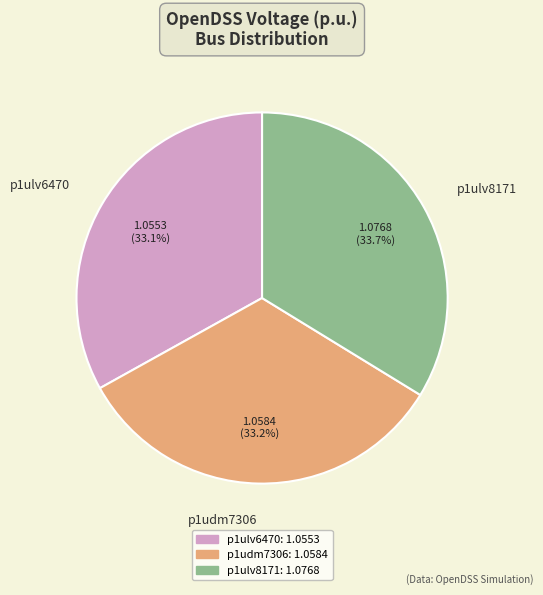

Approximately how many times larger is the value at p1ulv8171 compared to p1udm7306?

1.0